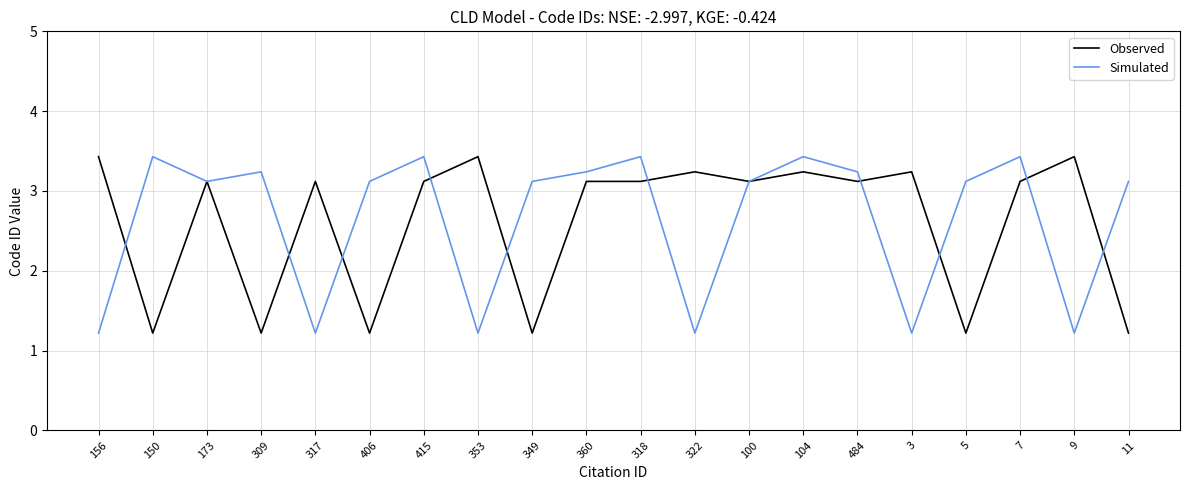

How many interior local valleys does the Simulated series have?

6